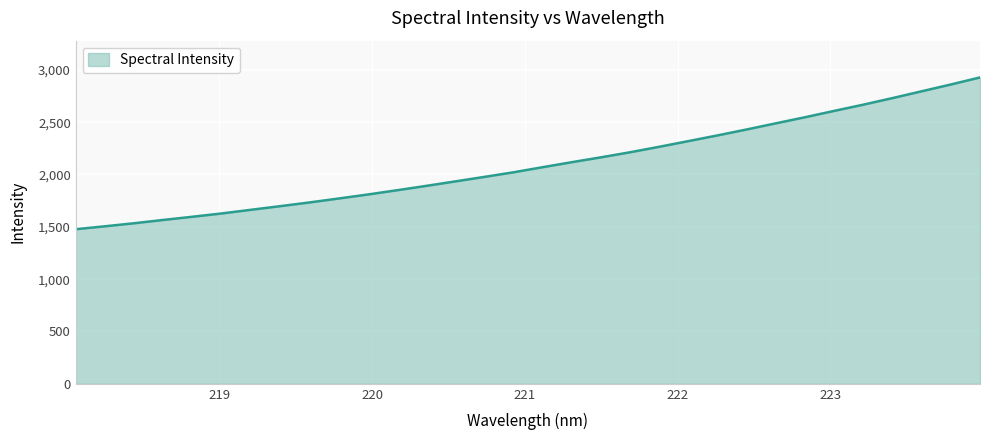

What is the difference between the maximum and minimum values?

1450.0